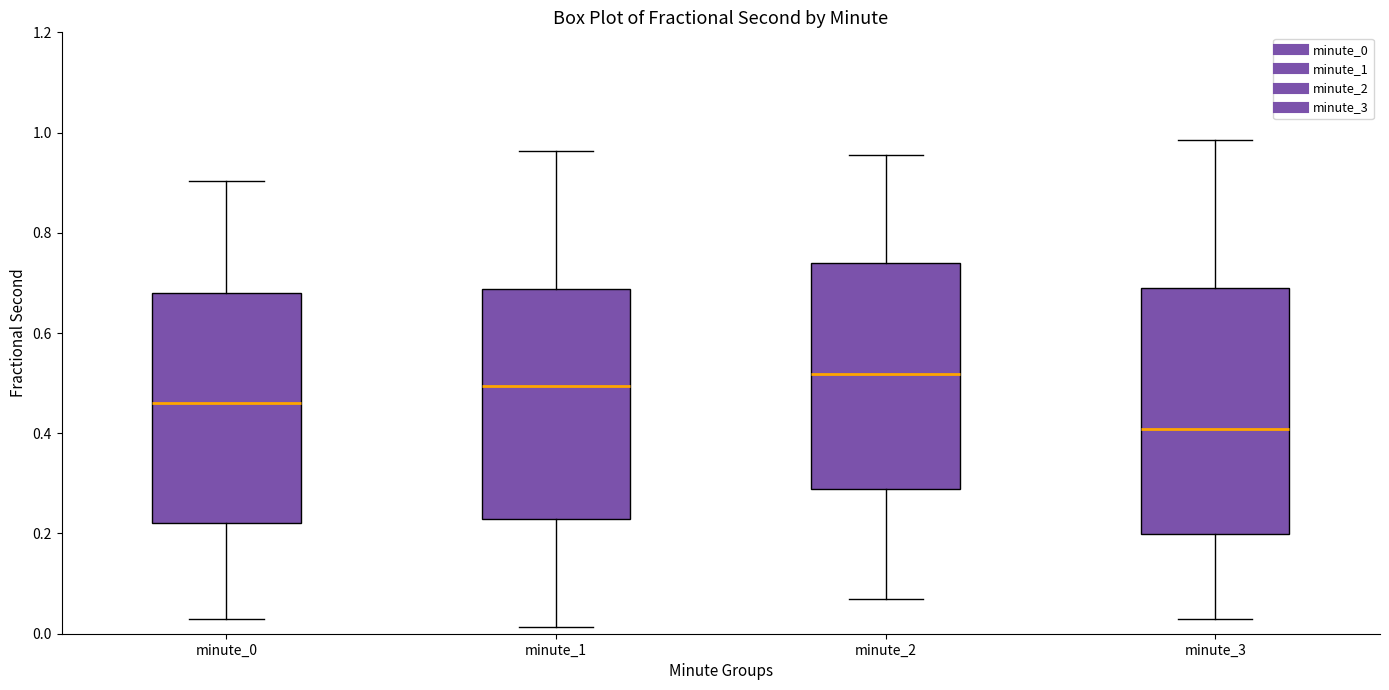

Where does the median line of the box for minute_2 sit on the y-axis? The values are not printed on the chart, so give them approximately, as read against the axis.

0.52